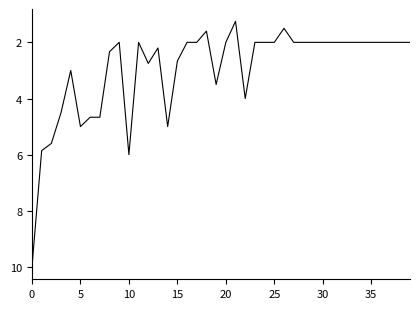

What is the maximum value shown in the chart?

10.0